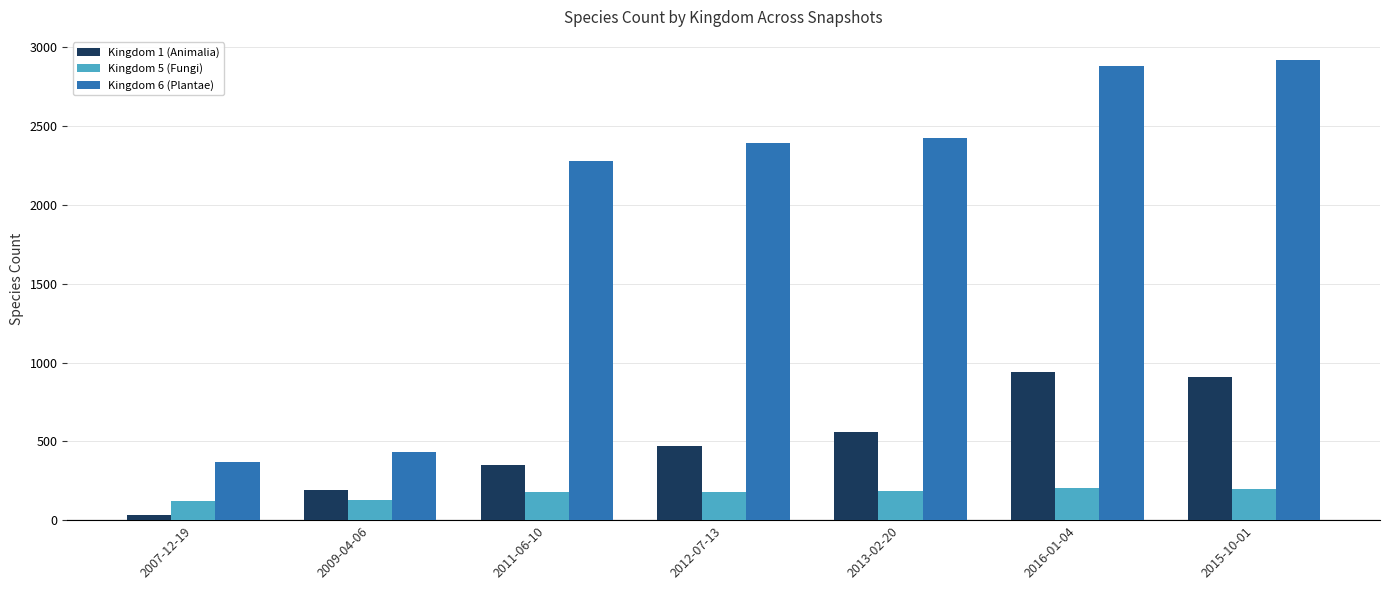

List the series in order of their overall mean, lowest first.

Kingdom 5 (Fungi), Kingdom 1 (Animalia), Kingdom 6 (Plantae)